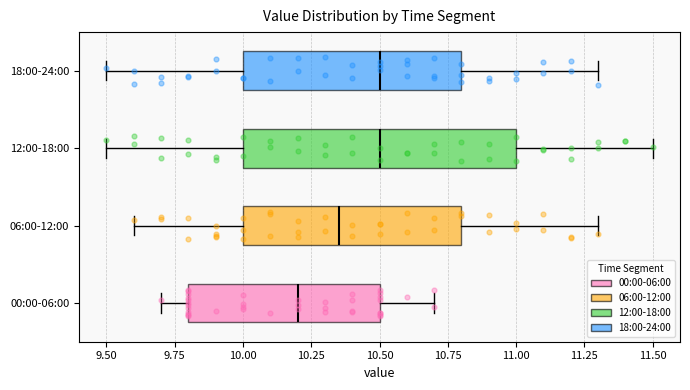

Reading bottom to top, transcribe this box plot: for each box, give where its median line is, the range the box spans, and where its two whiskers end, as read against the x-axis. The values are not printed on the chart, so give them approximately, as read against the axis.

00:00-06:00: median 10.20, box 9.80 to 10.50, whiskers 9.70 to 10.70
06:00-12:00: median 10.35, box 10.00 to 10.80, whiskers 9.60 to 11.30
12:00-18:00: median 10.50, box 10.00 to 11.00, whiskers 9.50 to 11.50
18:00-24:00: median 10.50, box 10.00 to 10.80, whiskers 9.50 to 11.30